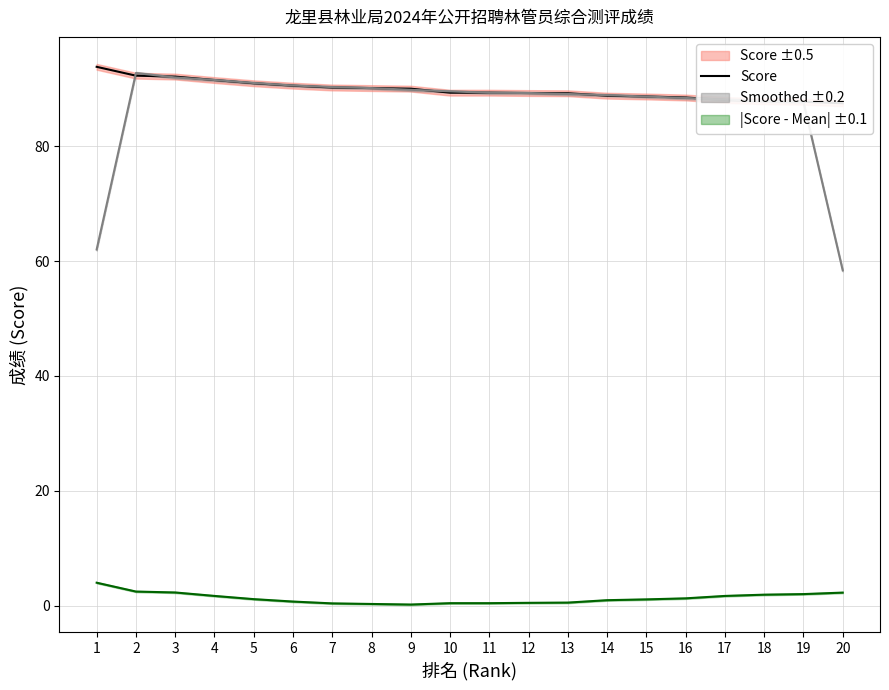

Is it true that the value at 10 is 89.3?

True